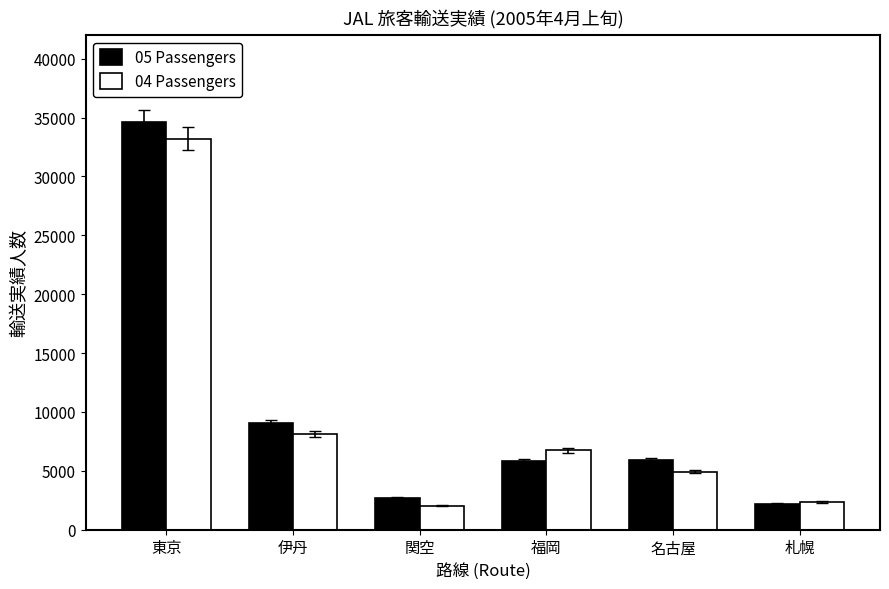

How many categories are shown in the chart?

6